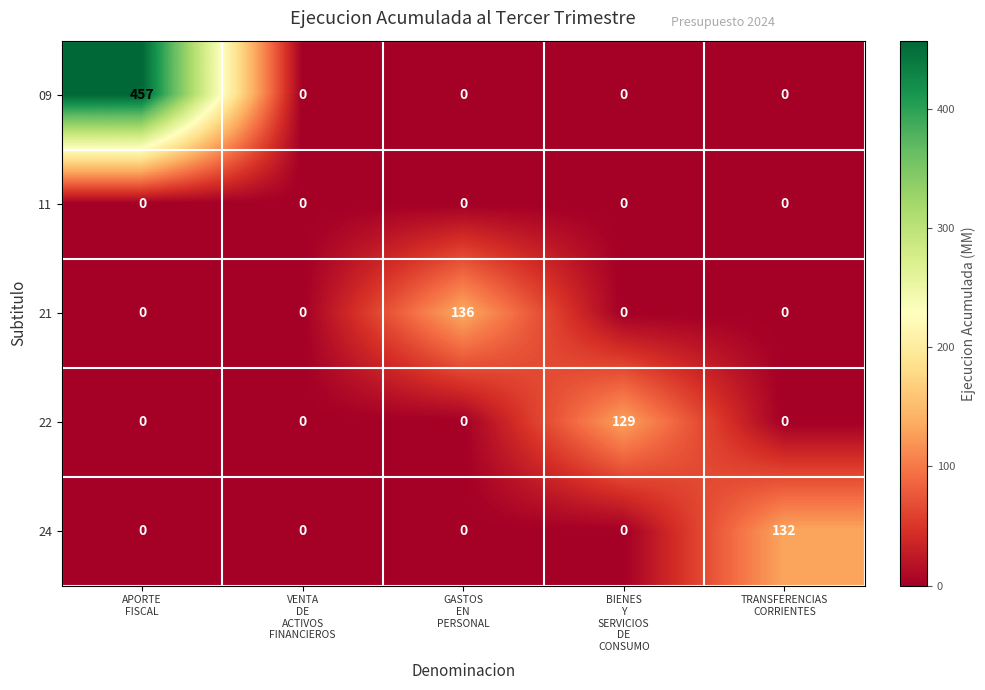

List the series in order of their peak value, highest first.

09, 21, 24, 22, 11